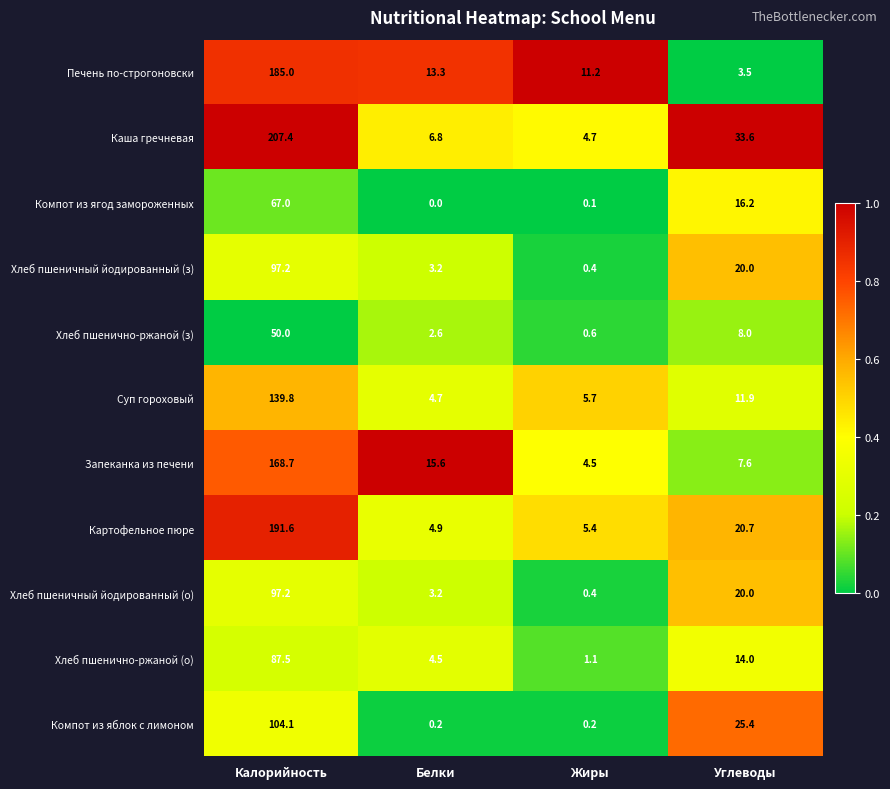

What value does the Картофельное пюре series have at Калорийность?

191.6